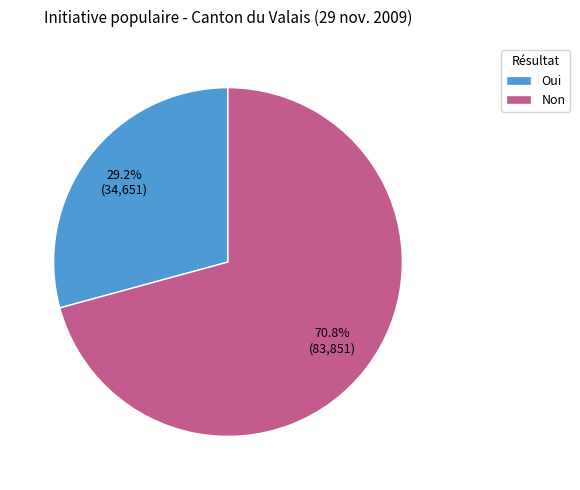

Approximately how many times larger is the value at Non compared to Oui?

2.4